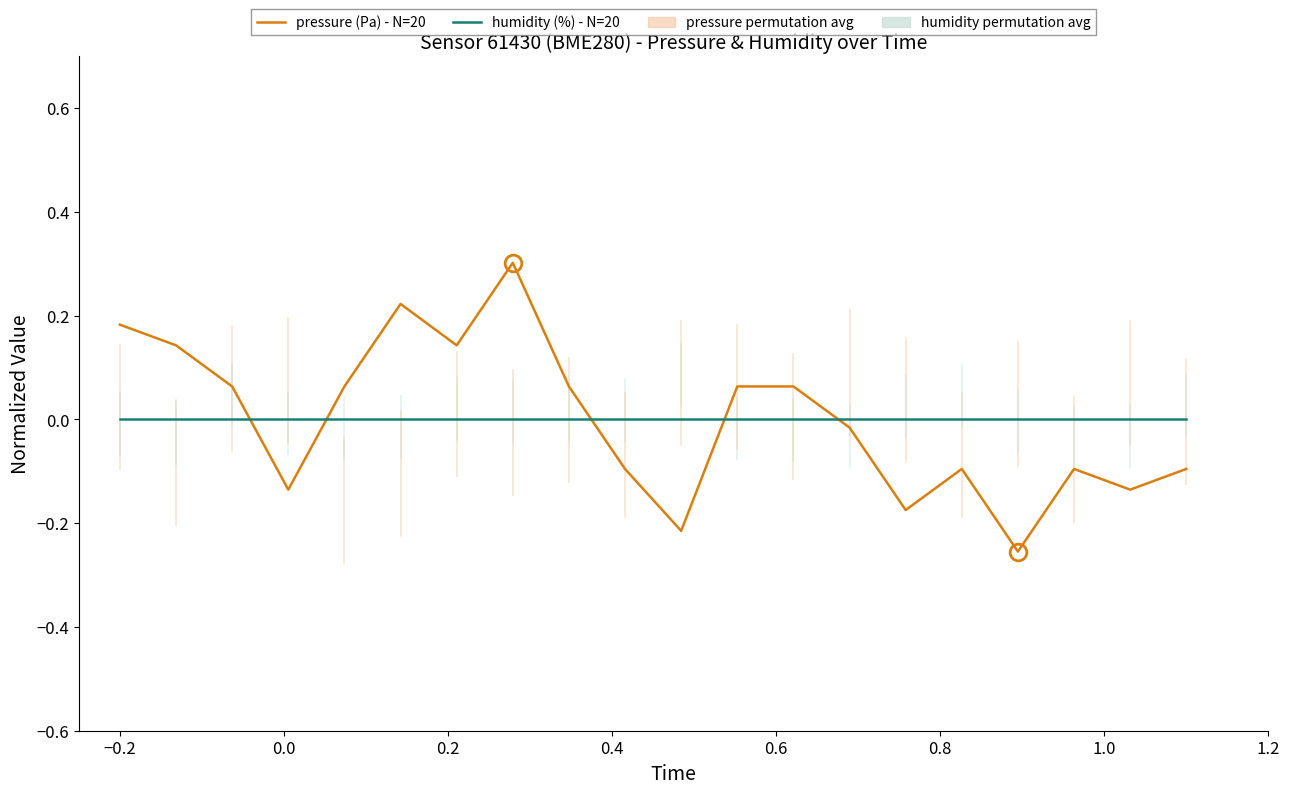

List the series in order of their peak value, highest first.

pressure (Pa) - N=20, humidity (%) - N=20